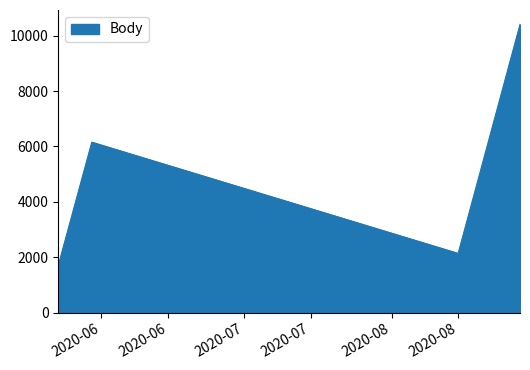

True or false: the data has more than 0 interior local peaks.

True